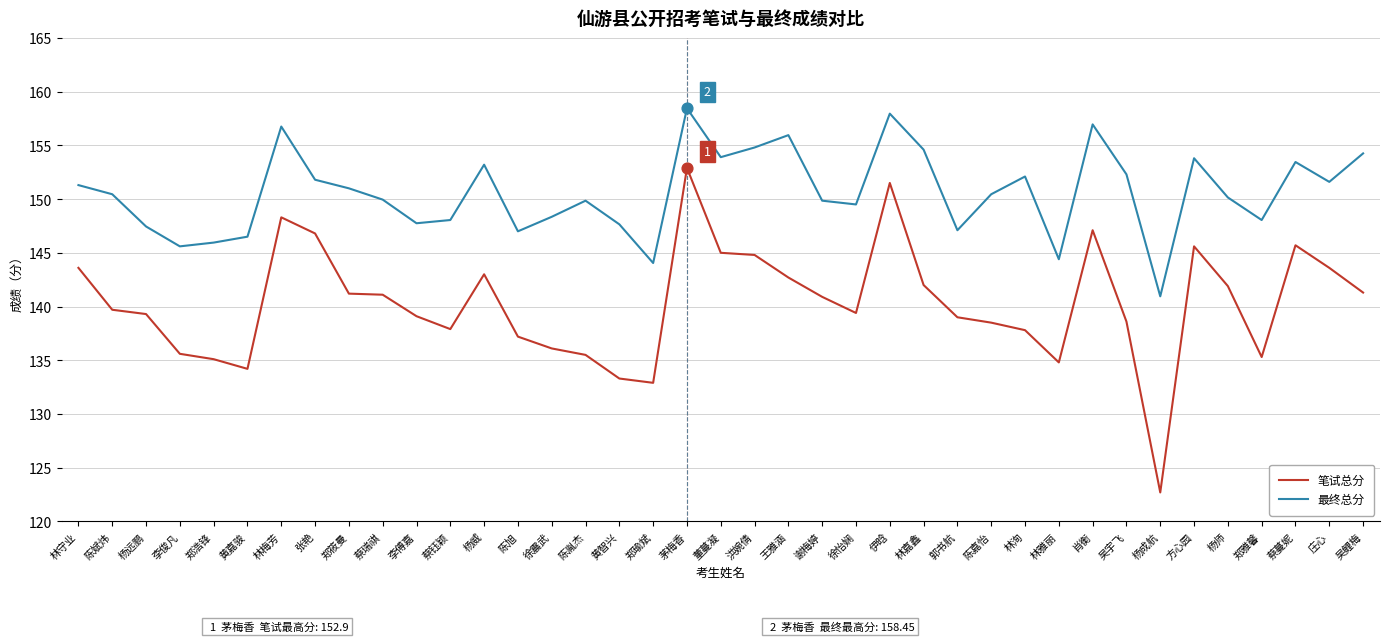

Which series has the widest spread of values?

笔试总分